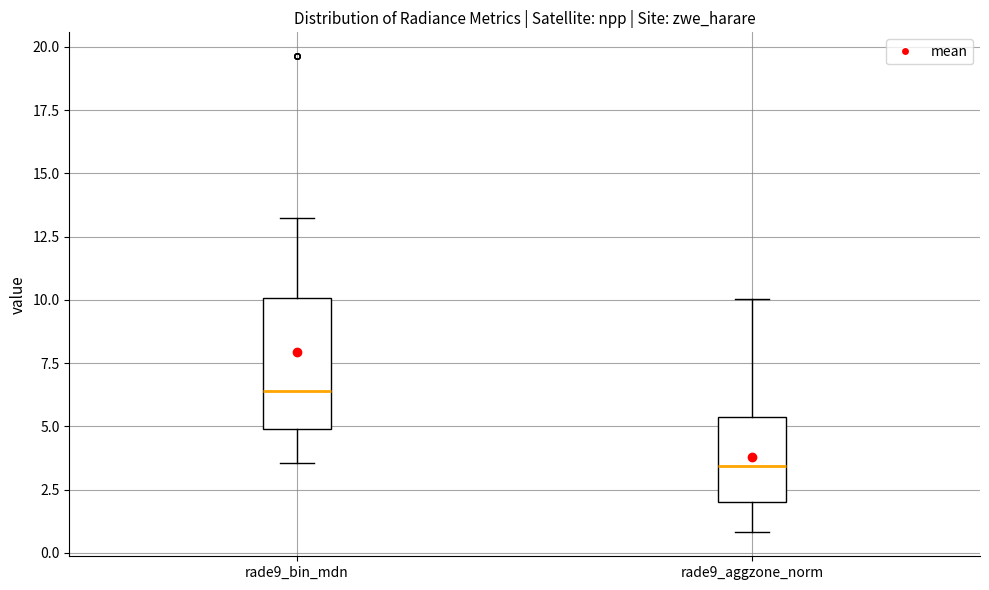

Which box's median line is the highest?

rade9_bin_mdn